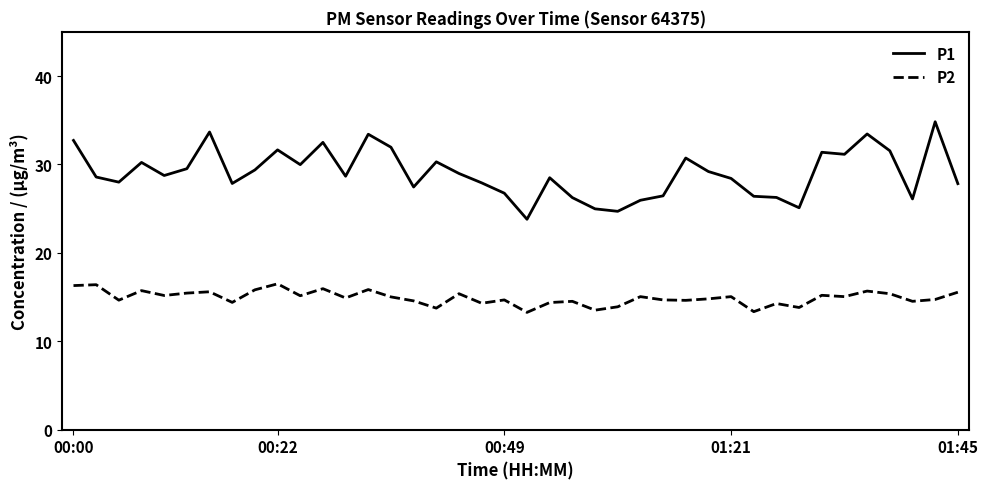

What is the average value of the P1 series?

29.0